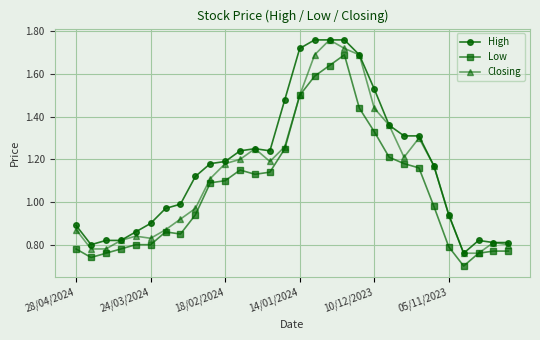

Which series has the largest total across all categories?

High